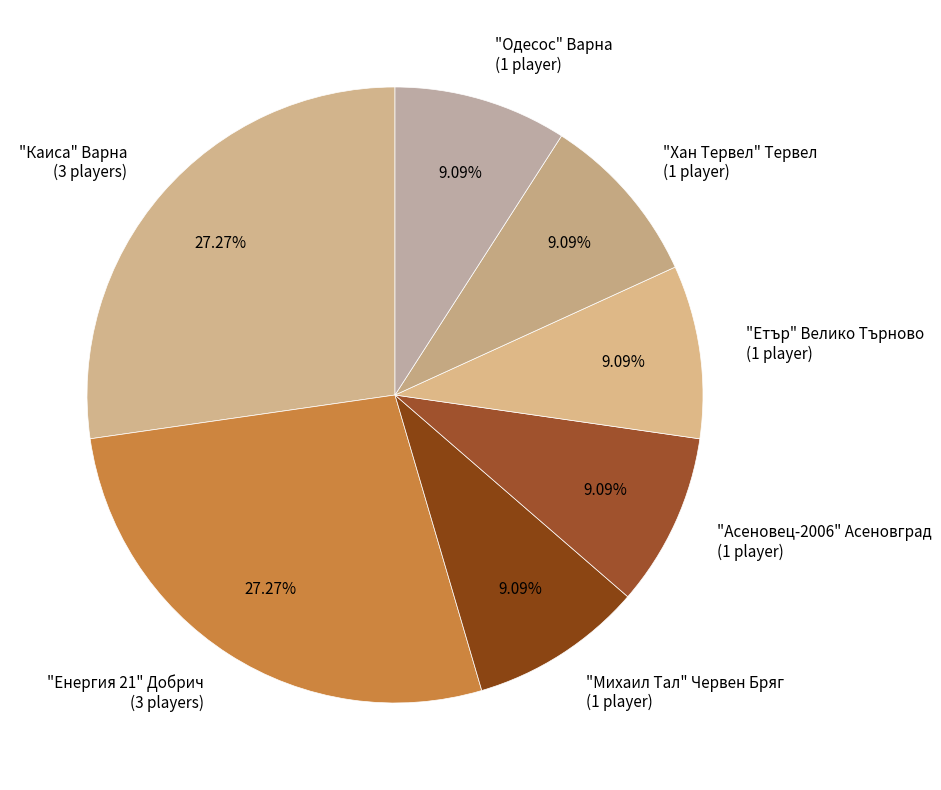

How many slices are in this pie chart?

7